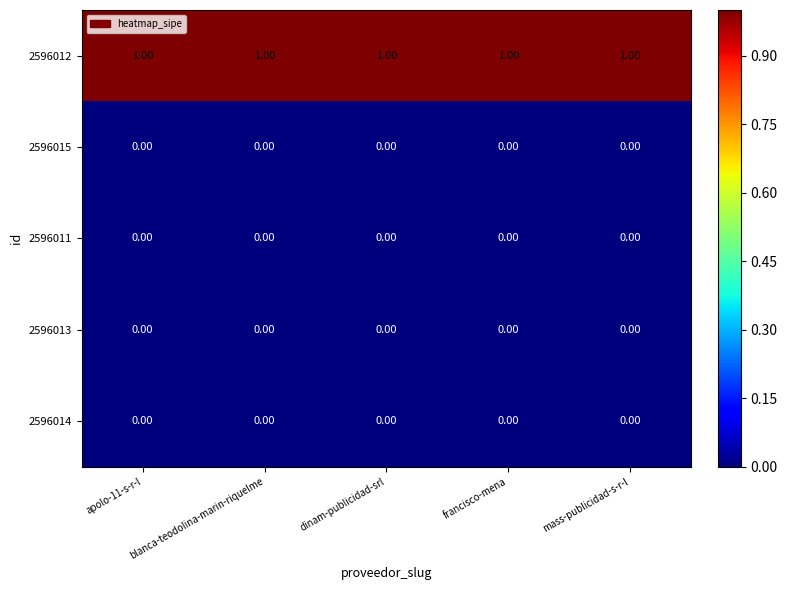

At how many categories does at least one series exceed 0?

5